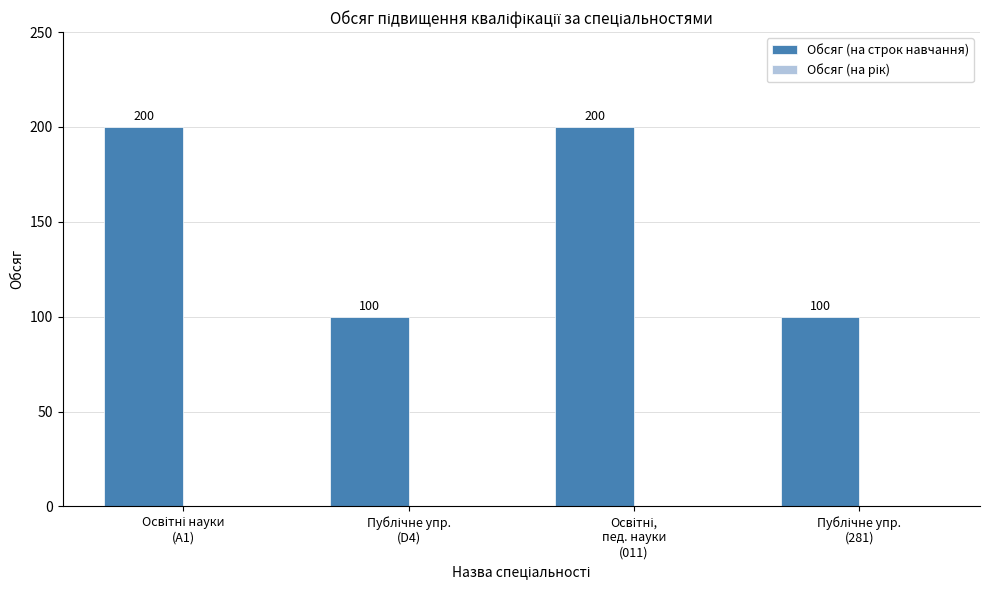

Count the values in the range 100 to 200.

4